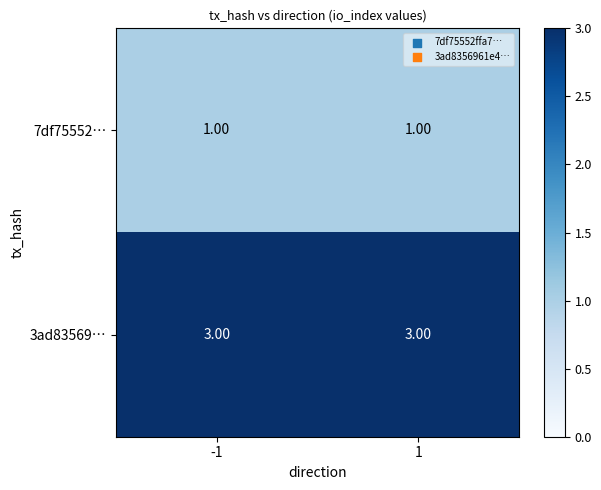

Rank the series at 1 from highest to lowest value.

3ad83569…, 7df75552…